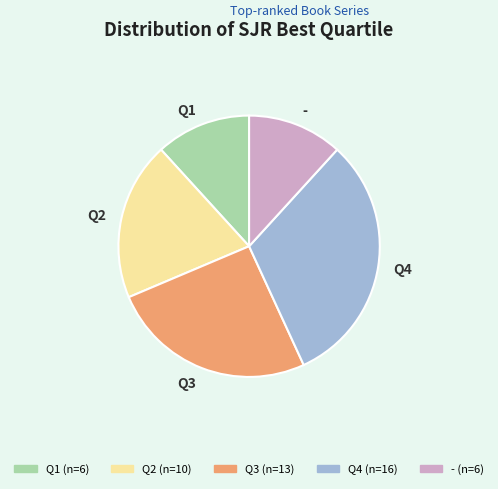

True or false: Q4 accounts for 31% of the total.

True